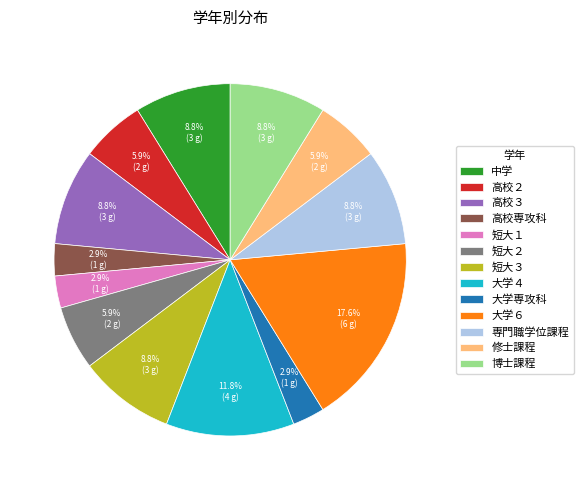

To the nearest percent, what is the difference between the largest and smallest slice percentages?

15%